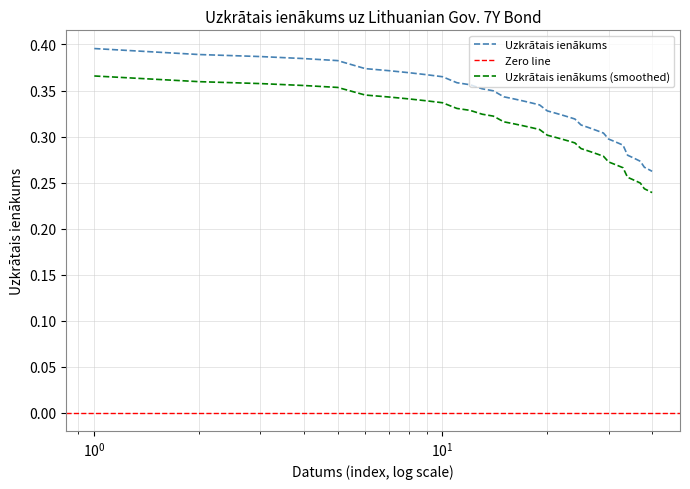

What is the difference between the maximum and minimum values?

0.1